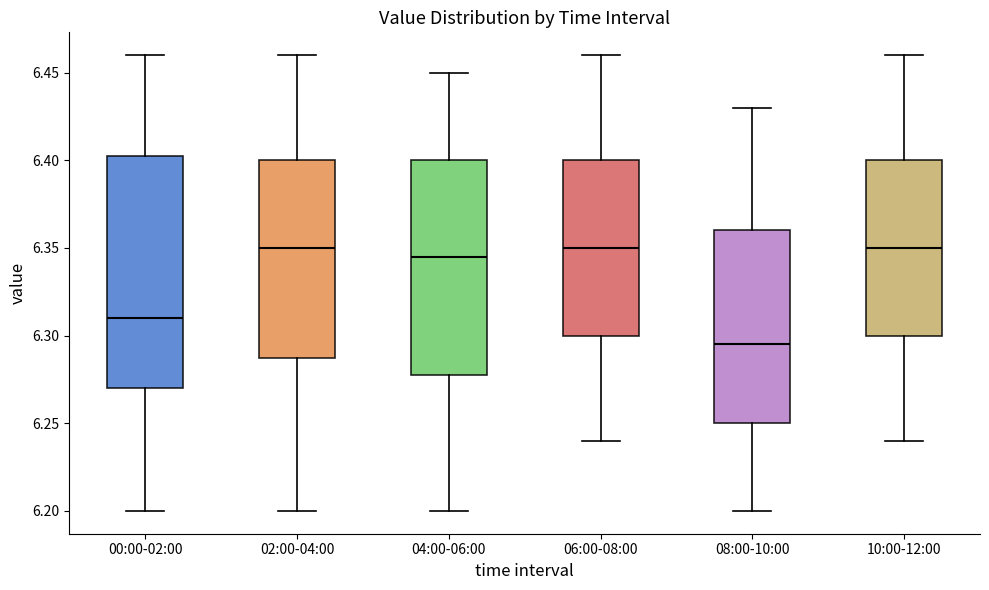

Reading left to right, transcribe this box plot: for each box, give where its median line is, the range the box spans, and where its two whiskers end, as read against the y-axis. The values are not printed on the chart, so give them approximately, as read against the axis.

00:00-02:00: median 6.310, box 6.270 to 6.405, whiskers 6.200 to 6.460
02:00-04:00: median 6.350, box 6.290 to 6.400, whiskers 6.200 to 6.460
04:00-06:00: median 6.345, box 6.280 to 6.400, whiskers 6.200 to 6.450
06:00-08:00: median 6.350, box 6.300 to 6.400, whiskers 6.240 to 6.460
08:00-10:00: median 6.295, box 6.250 to 6.360, whiskers 6.200 to 6.430
10:00-12:00: median 6.350, box 6.300 to 6.400, whiskers 6.240 to 6.460